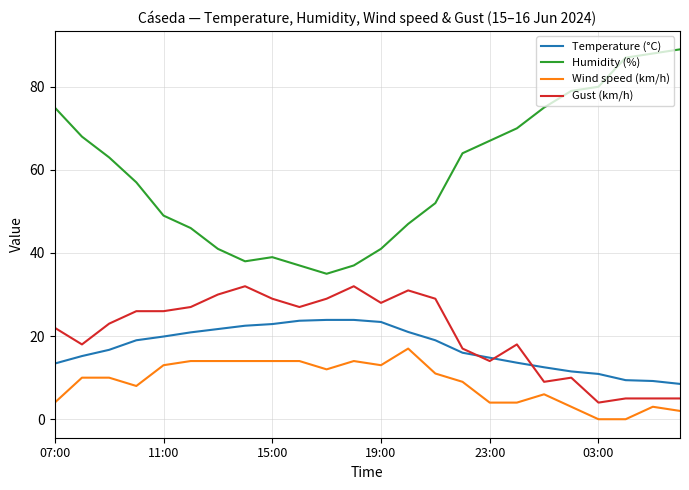

Which series has the widest spread of values?

Humidity (%)